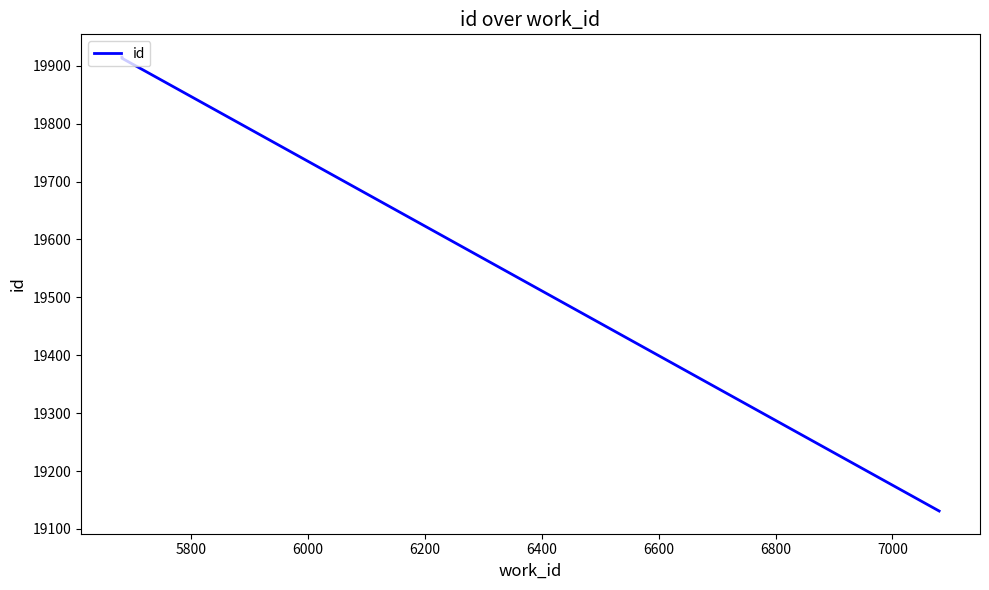

What is the difference between the maximum and minimum values?

784